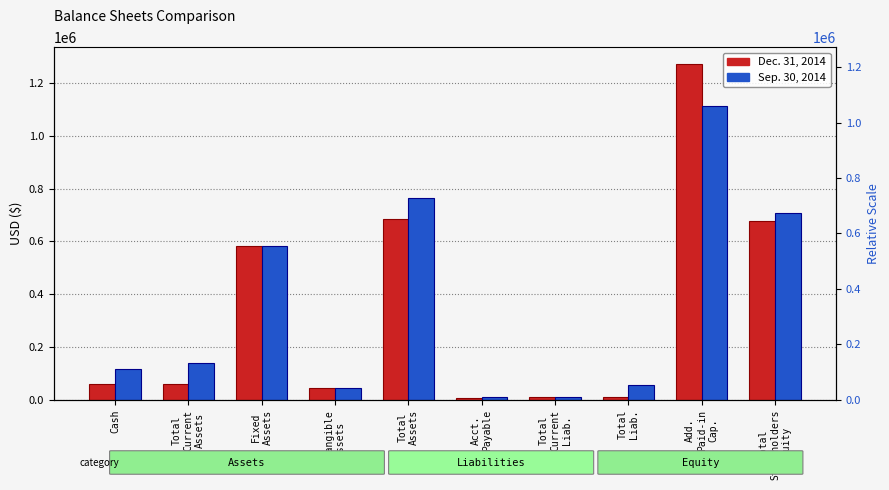

Between Total
Liab. and Add.
Paid-in
Cap., which series saw the biggest shift?

Dec. 31, 2014